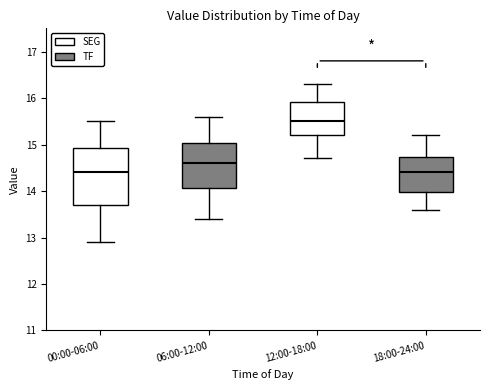

Which box has the highest median line?

12:00-18:00